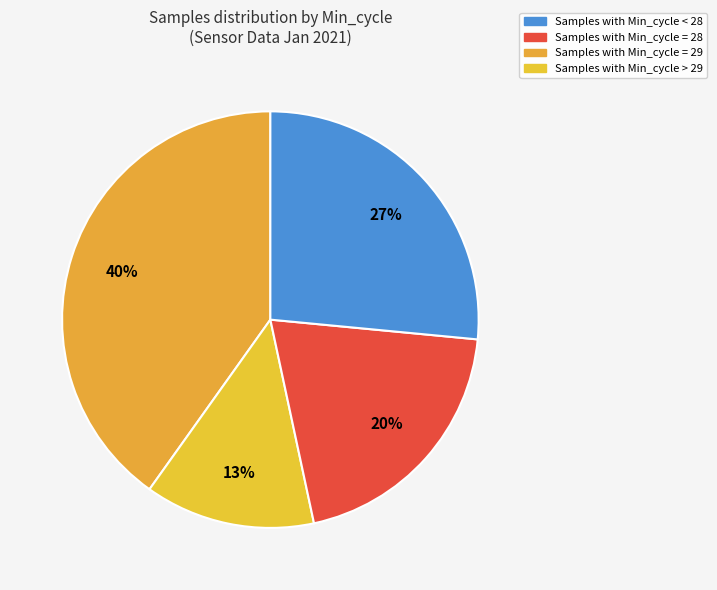

Count the number of slices in the pie.

4